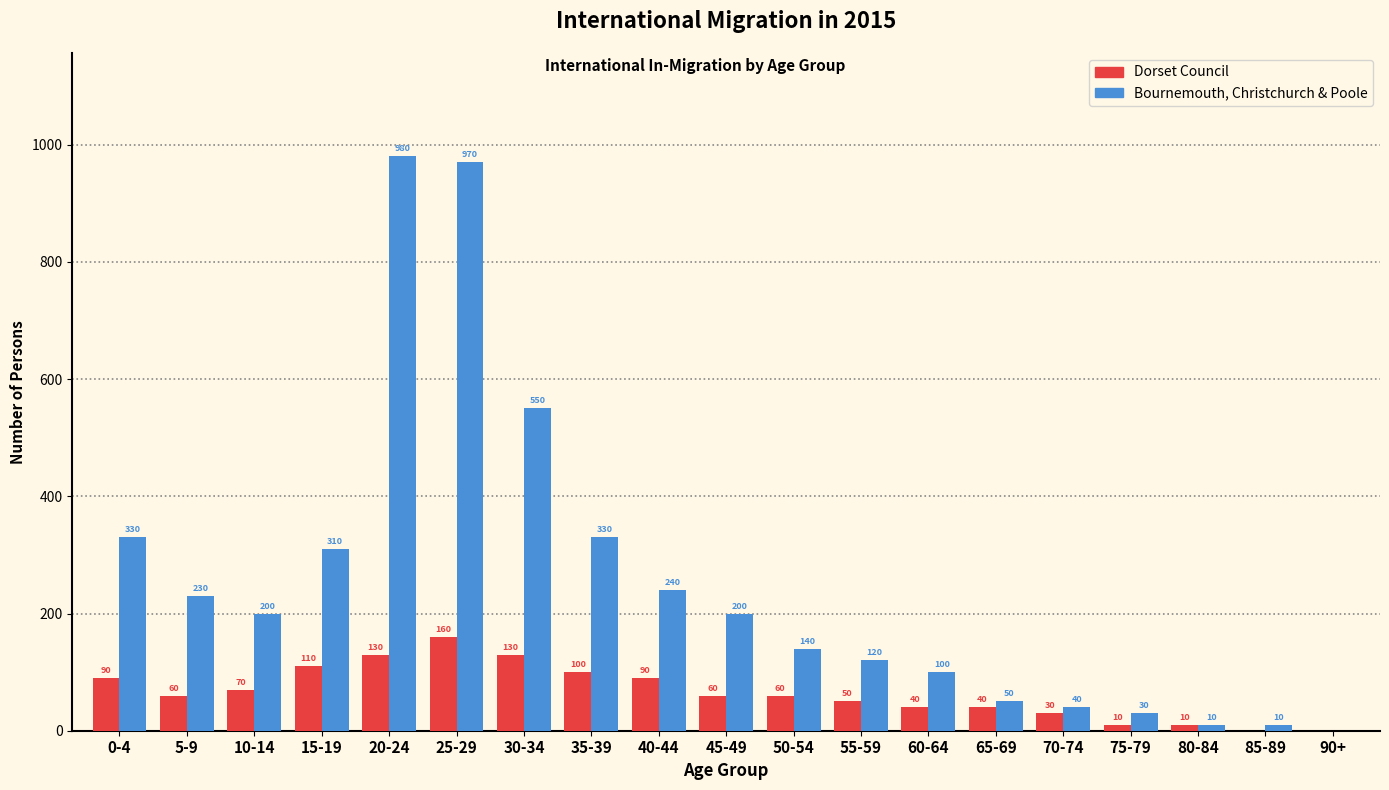

Reading left to right, what are all the values shown in this chart?

Dorset Council: 0-4=90	5-9=60	10-14=70	15-19=110	20-24=130	25-29=160	30-34=130	35-39=100	40-44=90	45-49=60	50-54=60	55-59=50	60-64=40	65-69=40	70-74=30	75-79=10	80-84=10	85-89=0	90+=0
Bournemouth, Christchurch & Poole: 0-4=330	5-9=230	10-14=200	15-19=310	20-24=980	25-29=970	30-34=550	35-39=330	40-44=240	45-49=200	50-54=140	55-59=120	60-64=100	65-69=50	70-74=40	75-79=30	80-84=10	85-89=10	90+=0